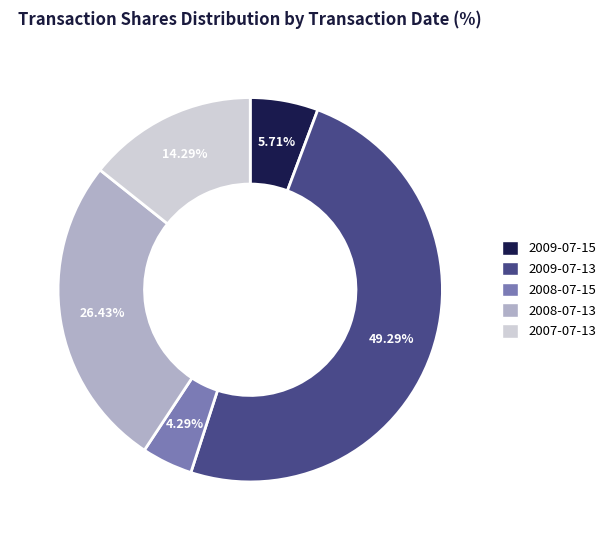

True or false: 2009-07-13 accounts for 49% of the total.

True